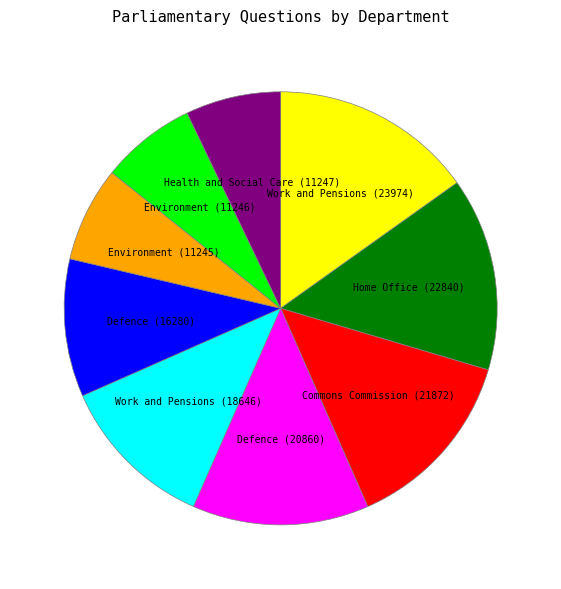

Is there a majority slice in this chart?

No